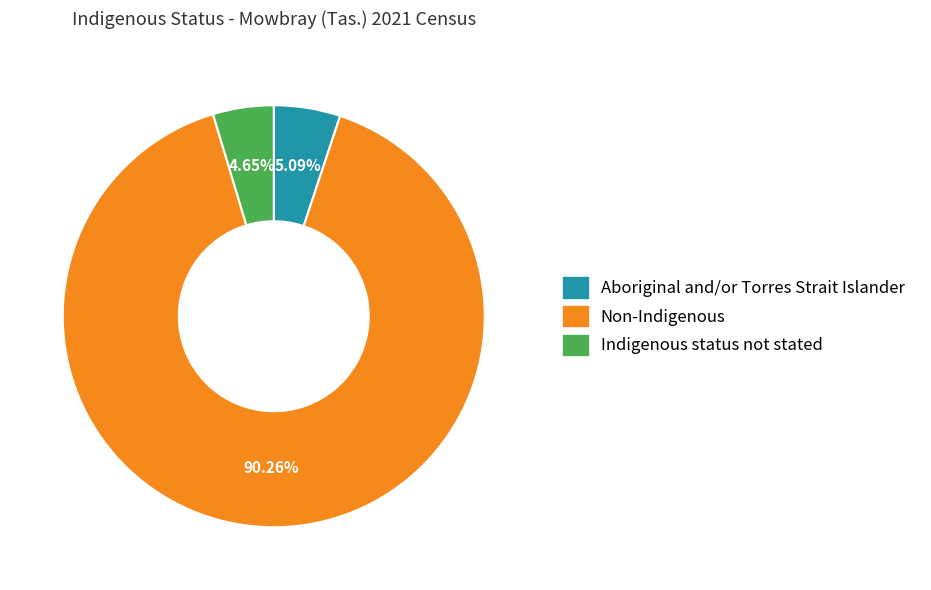

The Non-Indigenous slice represents 77% of the pie. True or false?

False